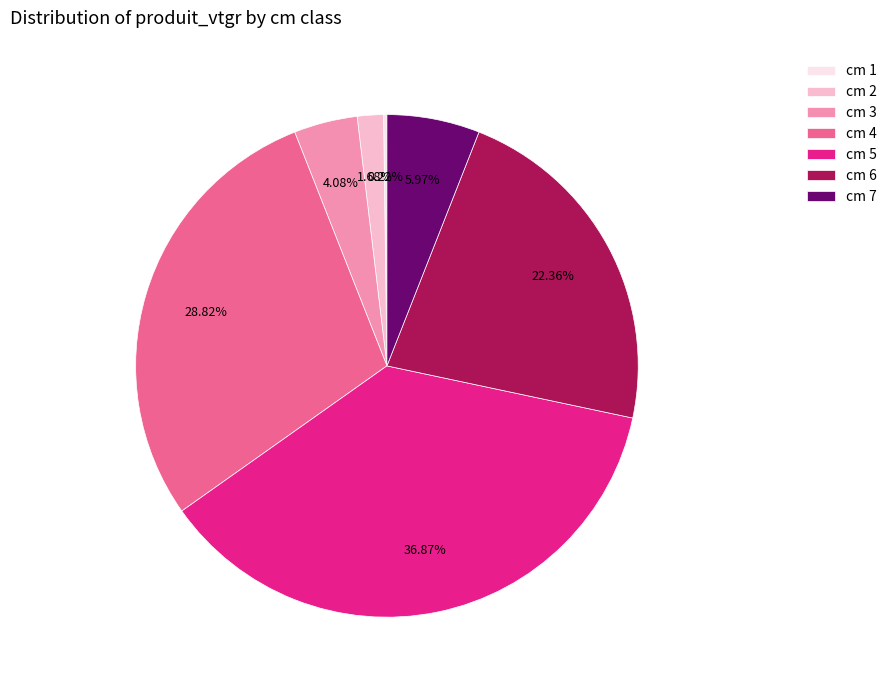

What is the largest slice in the pie chart?

cm 5